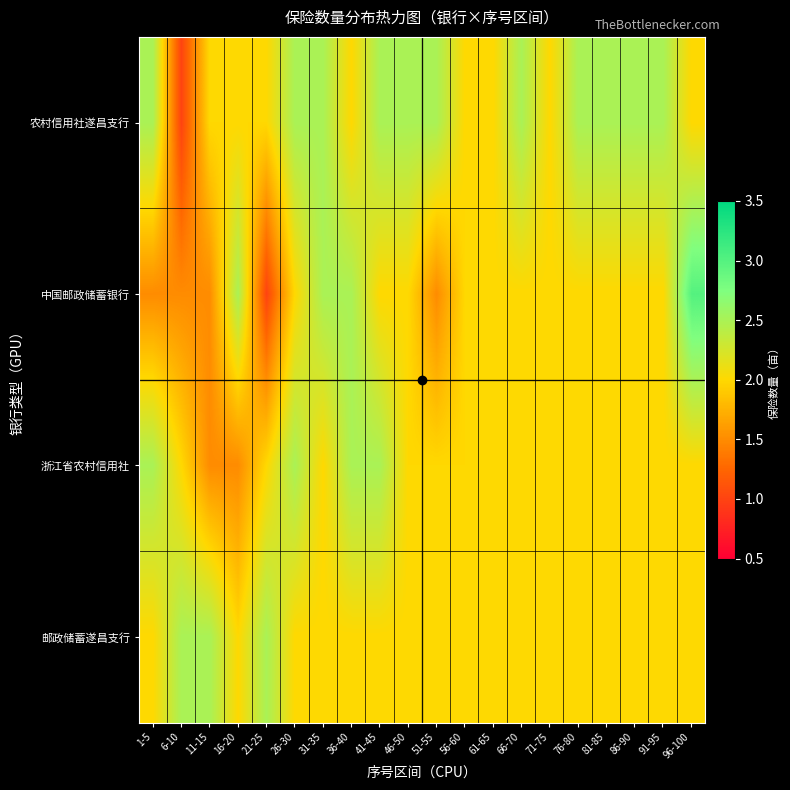

Which series has the largest range (max minus min)?

中国邮政储蓄银行